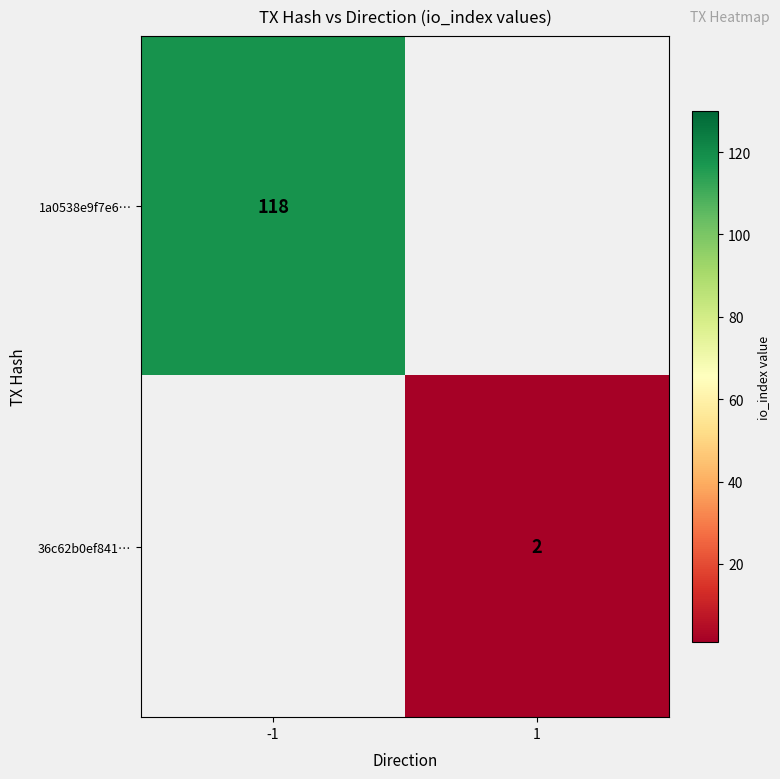

Is the value of 36c62b0ef841… at 1 greater than the value of 1a0538e9f7e6… at -1?

No